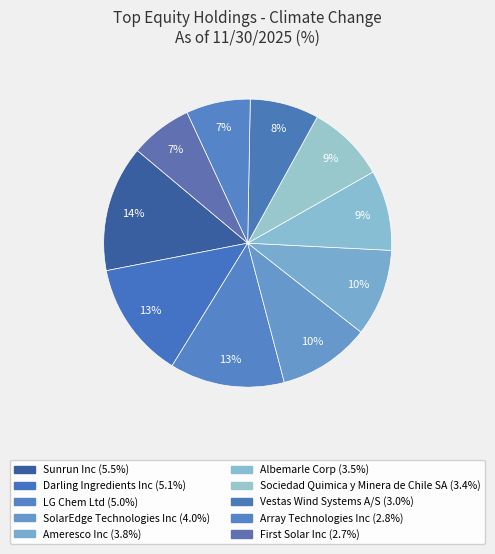

What is the smallest slice in the pie chart?

First Solar Inc